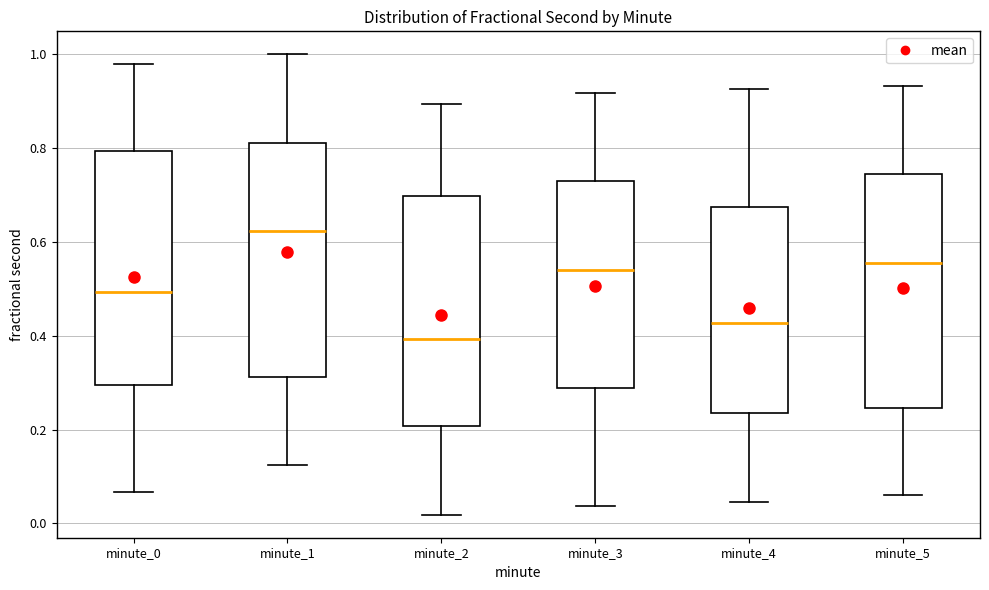

Reading left to right, read every box against the y-axis: the position of its median line, the range the box covers, and the ends of its whiskers. The values are not printed on the chart, so give them approximately, as read against the axis.

minute_0: median 0.50, box 0.30 to 0.80, whiskers 0.06 to 0.98
minute_1: median 0.62, box 0.32 to 0.82, whiskers 0.12 to 1.00
minute_2: median 0.40, box 0.20 to 0.70, whiskers 0.02 to 0.90
minute_3: median 0.54, box 0.28 to 0.72, whiskers 0.04 to 0.92
minute_4: median 0.42, box 0.24 to 0.68, whiskers 0.04 to 0.92
minute_5: median 0.56, box 0.24 to 0.74, whiskers 0.06 to 0.94